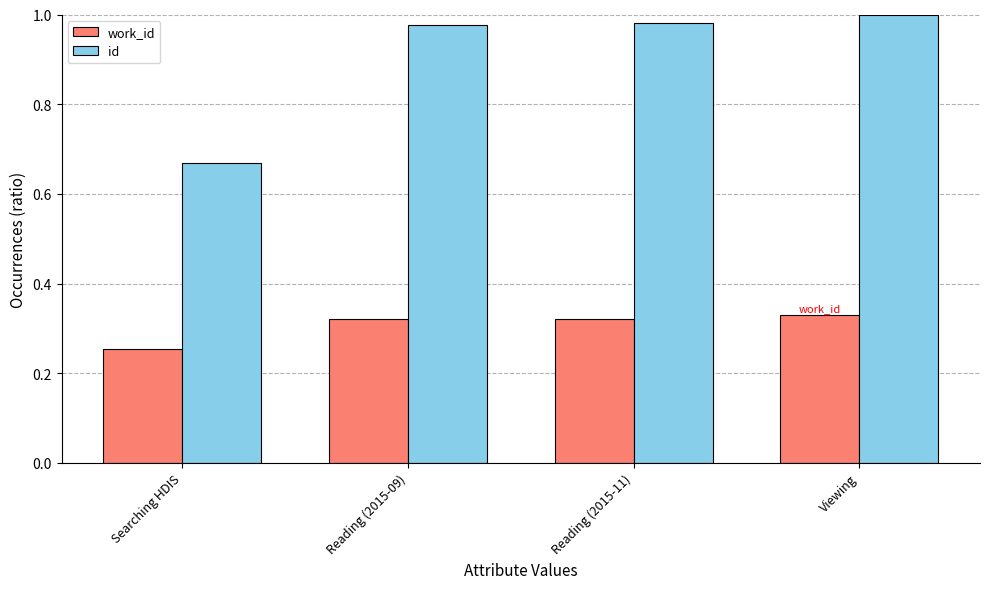

Which series changed the most between Searching HDIS and Reading (2015-11)?

id